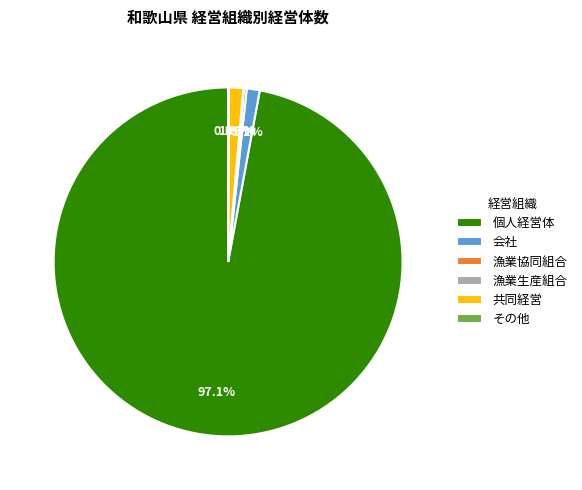

Is the sum of 共同経営 and 個人経営体 greater than half?

Yes